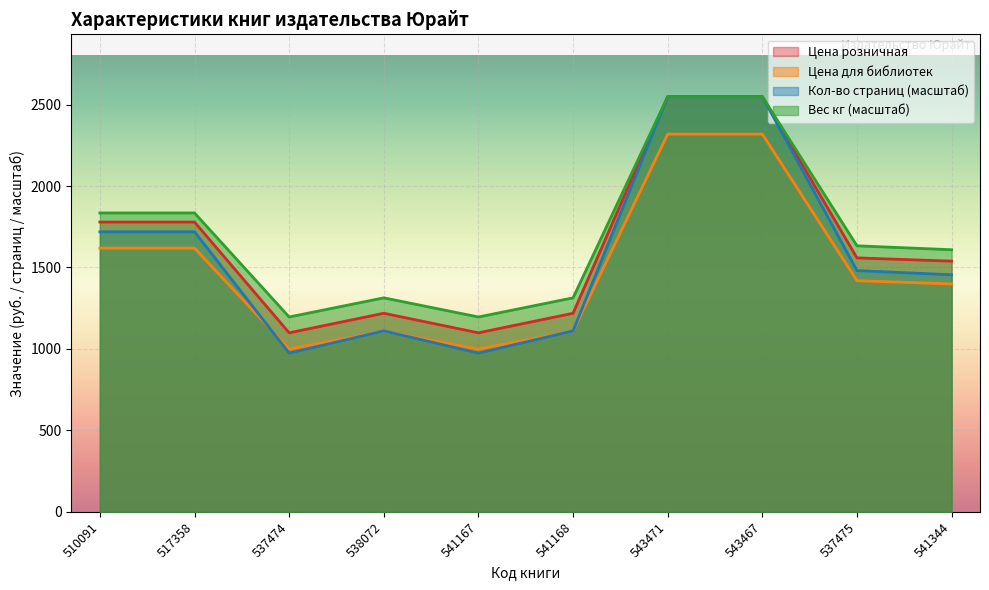

What is the lowest value of the Цена для библиотек series?

999.0